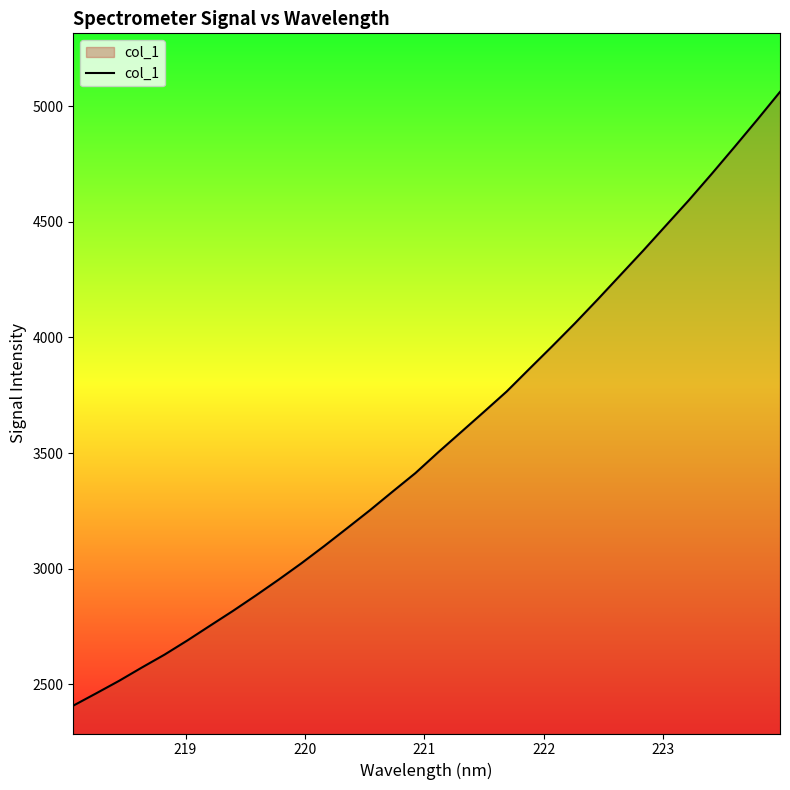

What is the minimum value shown in the chart?

2408.4